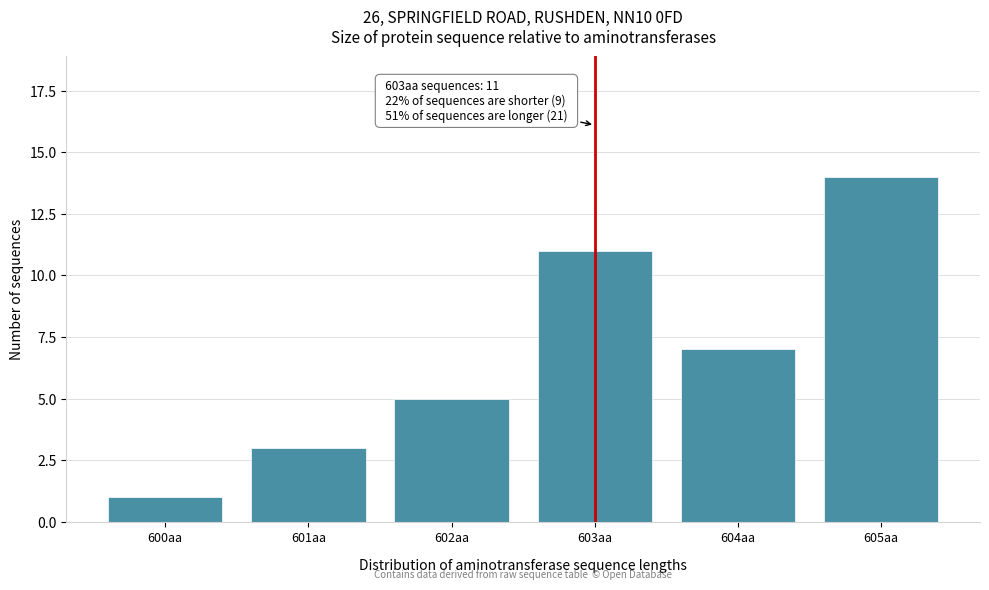

Reading left to right, what are all the values shown in this chart?

600aa=1	601aa=3	602aa=5	603aa=11	604aa=7	605aa=14